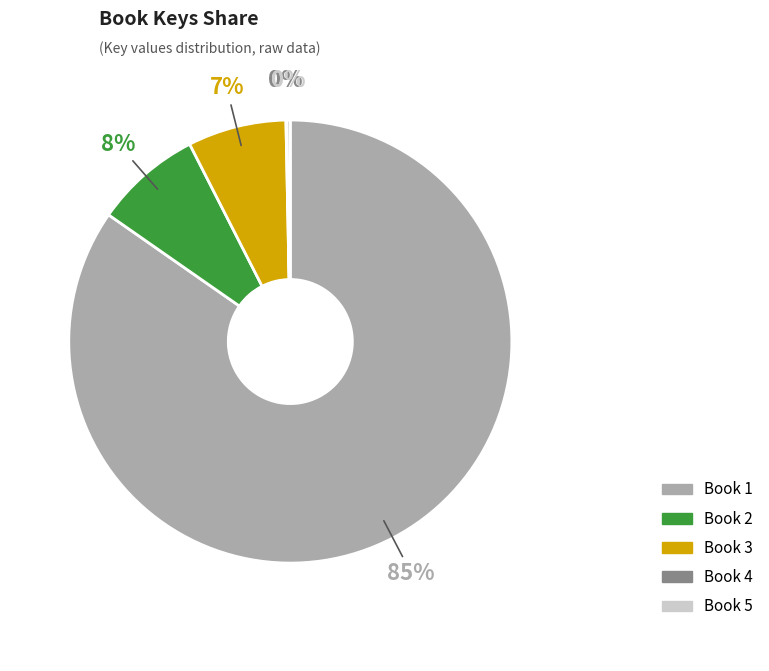

What is the largest slice in the pie chart?

Book 1